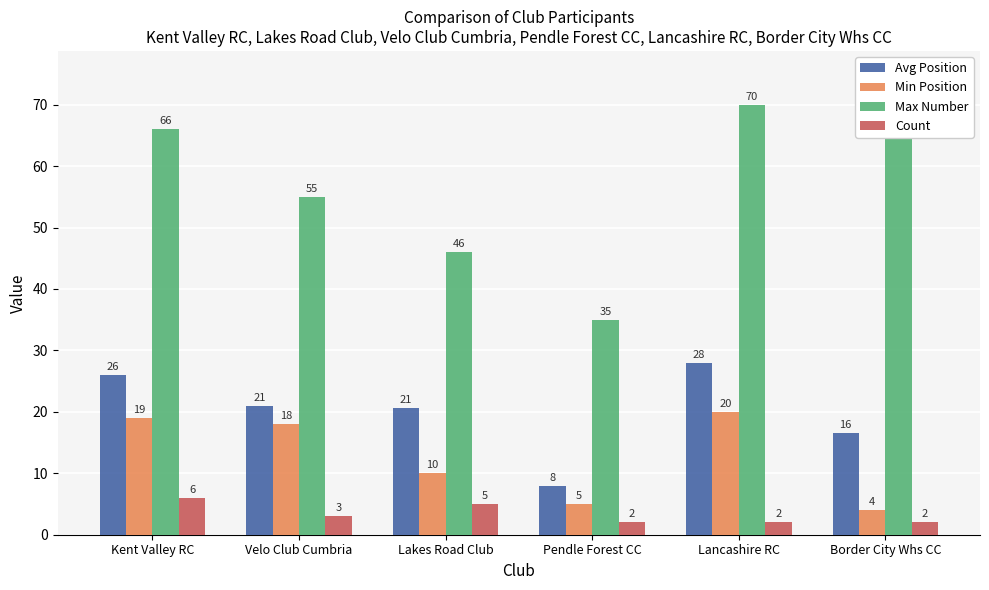

True or false: Count has a value of 1.3 at Border City Whs CC.

False